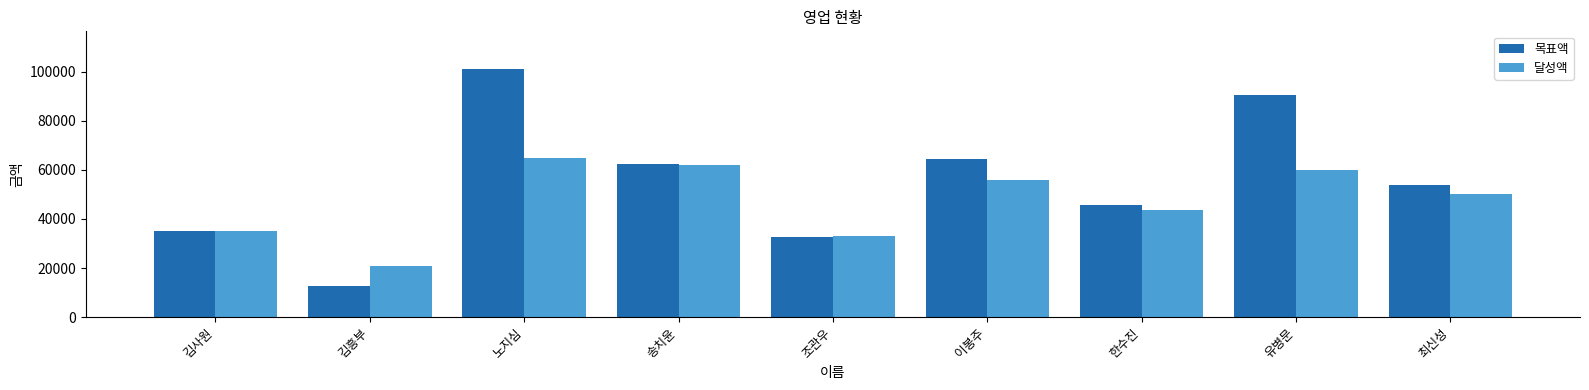

List the labels in order of 목표액 value, smallest first.

김흥부, 조관우, 김사원, 한수진, 최신성, 송치윤, 이봉주, 유병문, 노지심